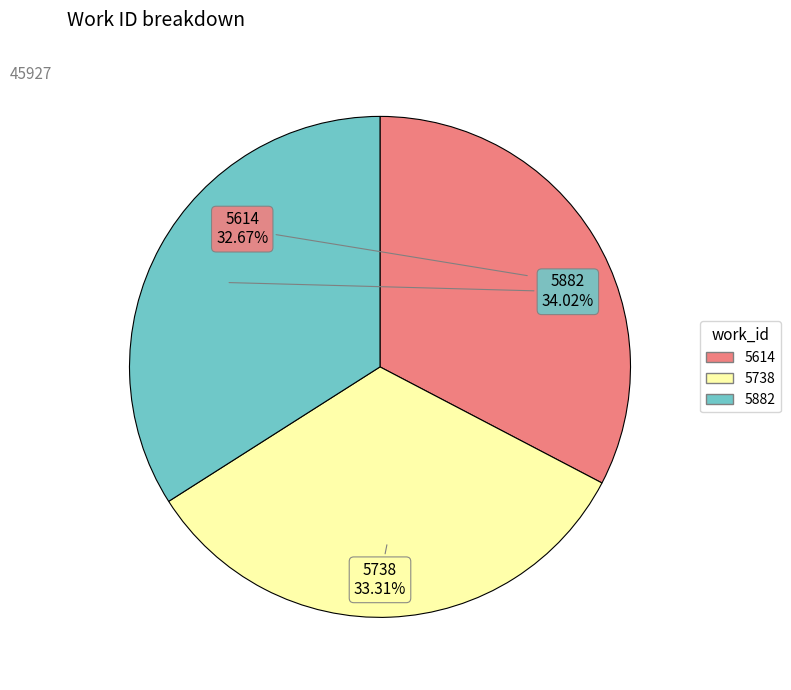

Is it true that 5738 is 33% of the pie?

True